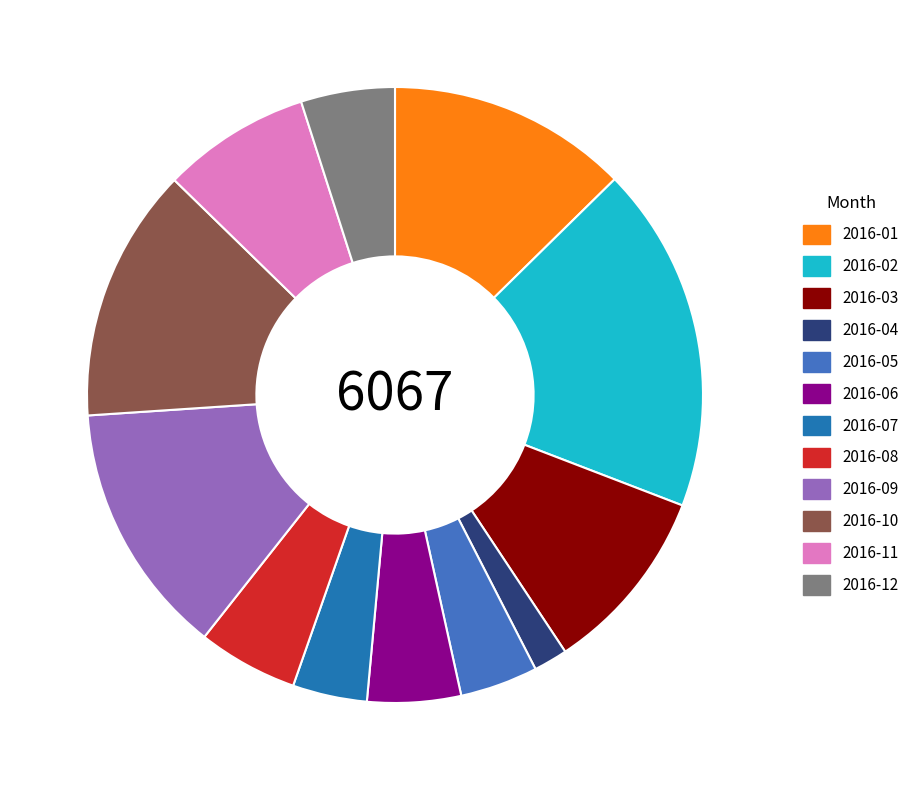

Is it true that 2016-05 is 17% of the pie?

False